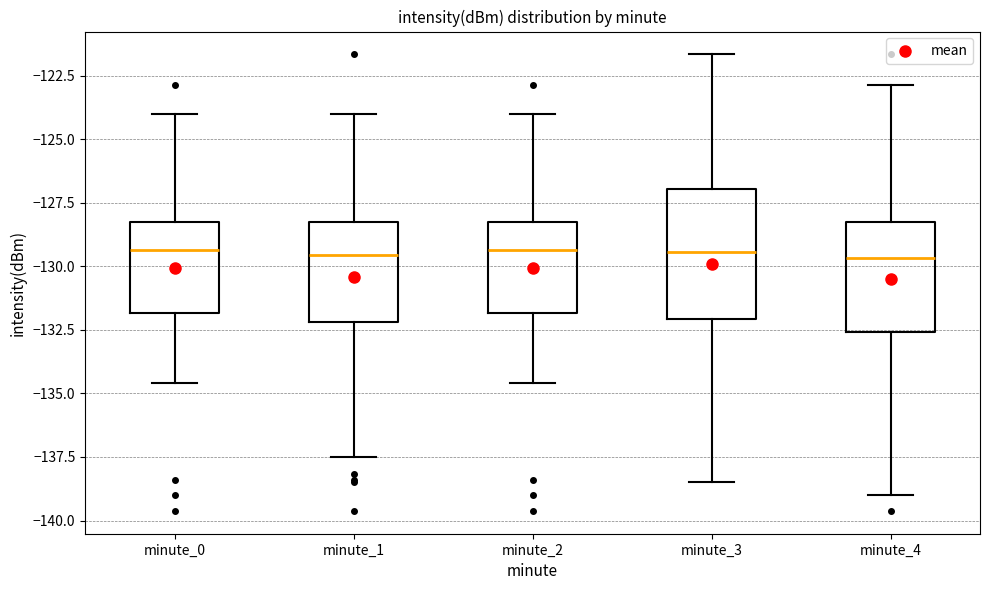

Reading left to right, read every box against the y-axis: the position of its median line, the range the box covers, and the ends of its whiskers. The values are not printed on the chart, so give them approximately, as read against the axis.

minute_0: median -129.5, box -132.0 to -128.5, whiskers -134.5 to -124.0
minute_1: median -129.5, box -132.0 to -128.5, whiskers -137.5 to -124.0
minute_2: median -129.5, box -132.0 to -128.5, whiskers -134.5 to -124.0
minute_3: median -129.5, box -132.0 to -127.0, whiskers -138.5 to -121.5
minute_4: median -129.5, box -132.5 to -128.5, whiskers -139.0 to -123.0